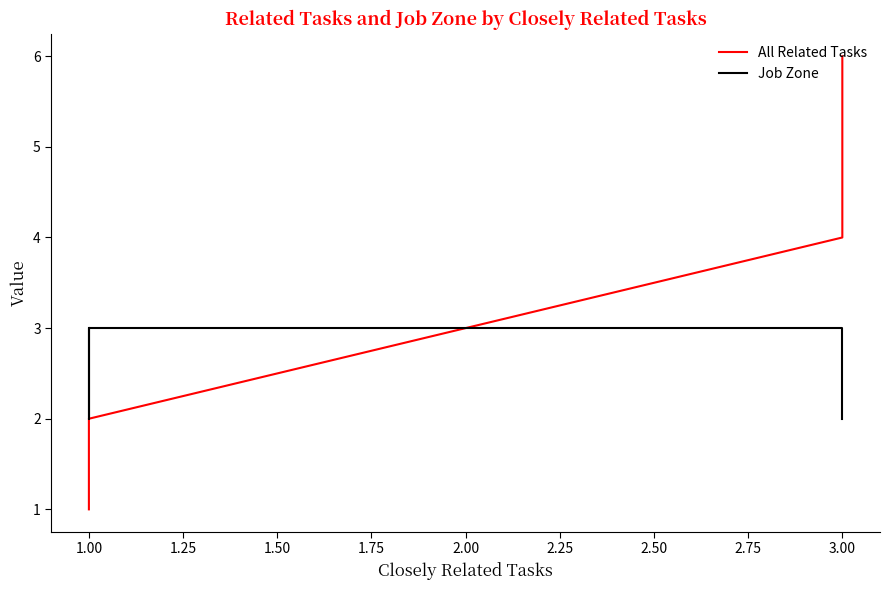

How many times do All Related Tasks and Job Zone cross each other?

1